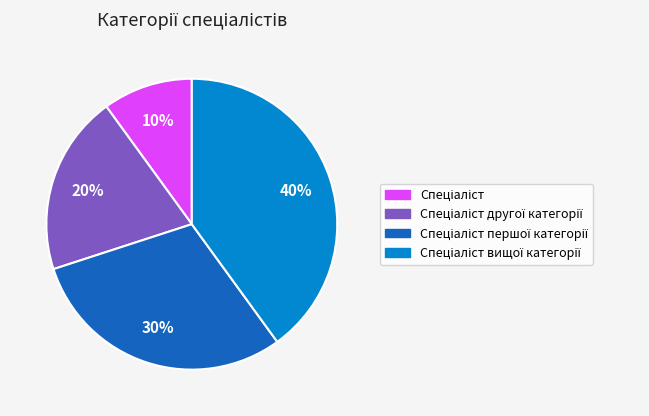

To the nearest percent, what is the average slice percentage?

25%